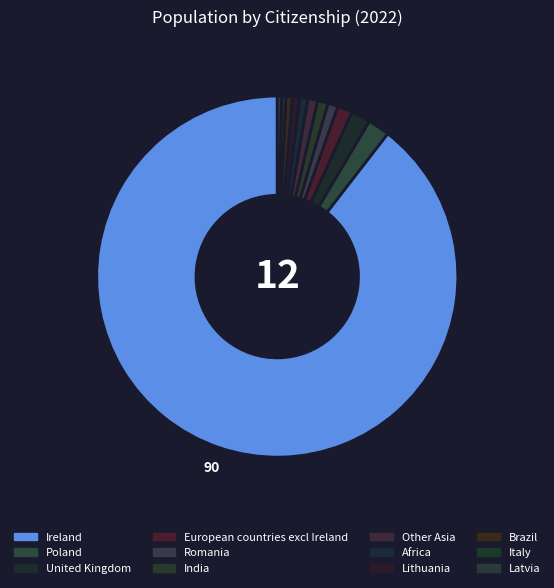

Do India and European countries excl Ireland together represent more than half of the pie?

No